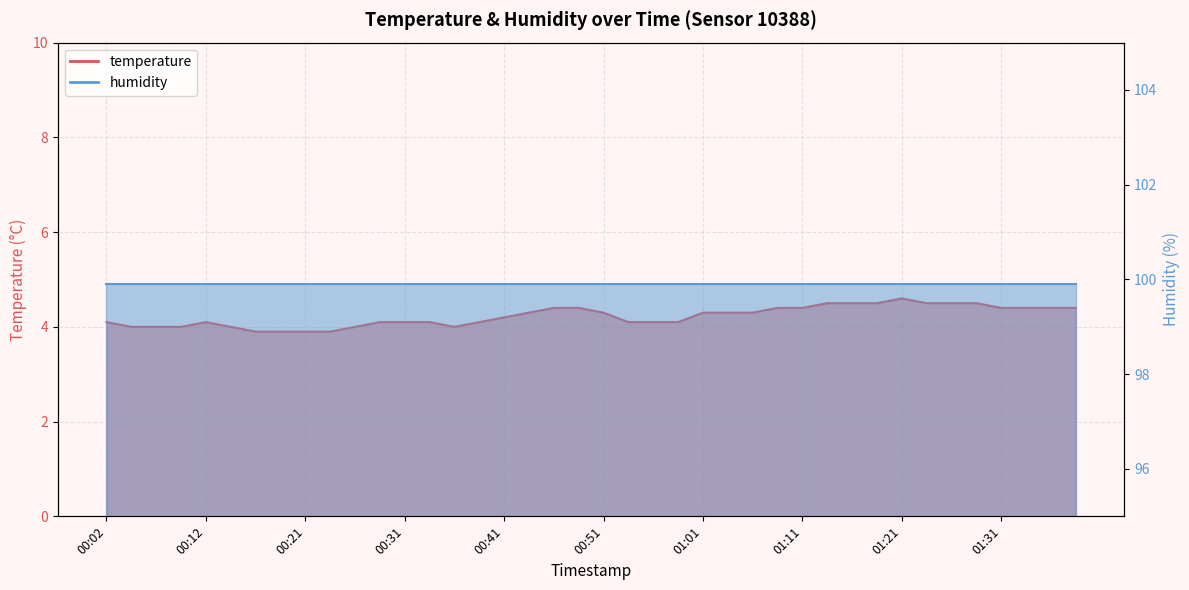

Is it true that the value at 00:17 is 3.9?

True